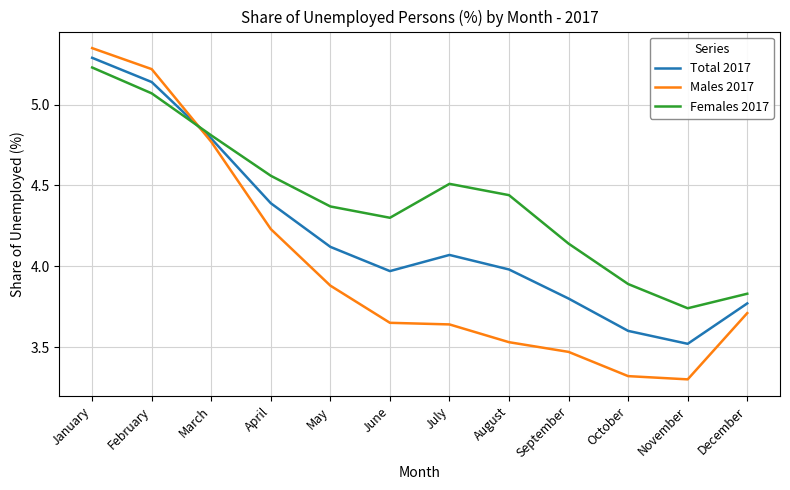

Which series has the largest total across all categories?

Females 2017